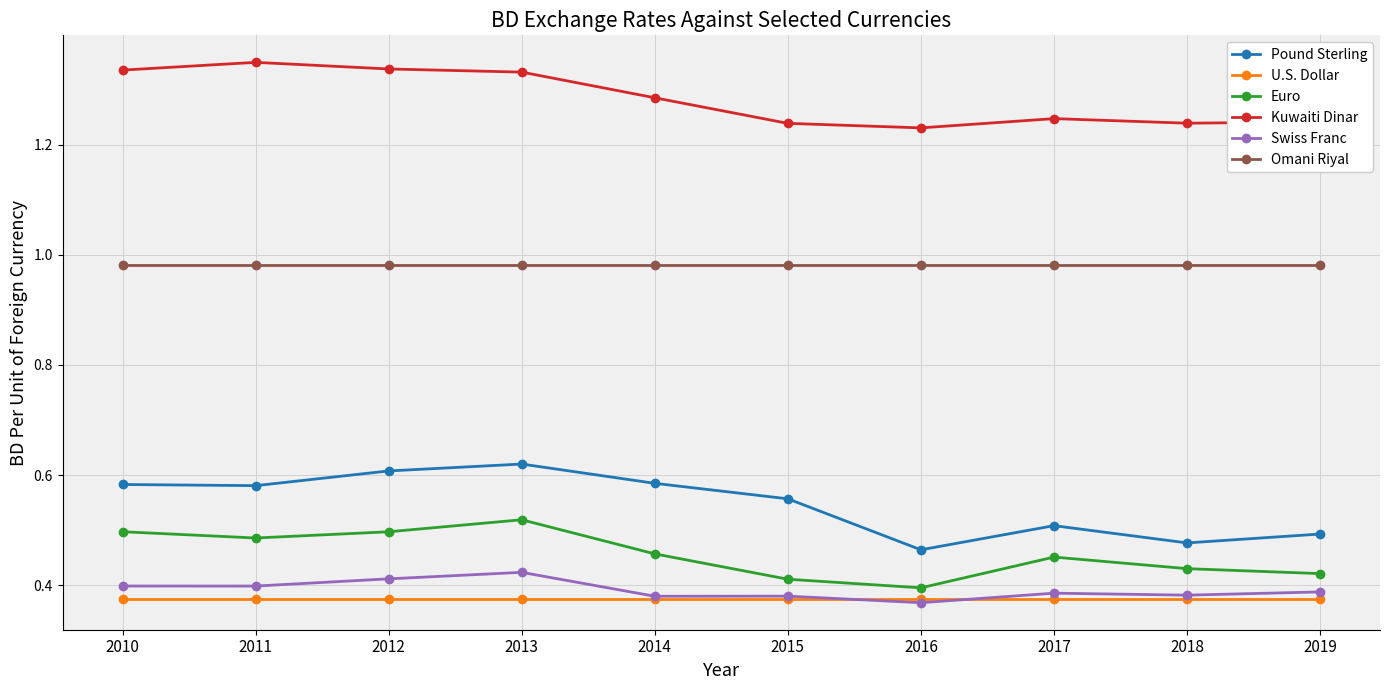

Which series has the largest total across all categories?

Kuwaiti Dinar